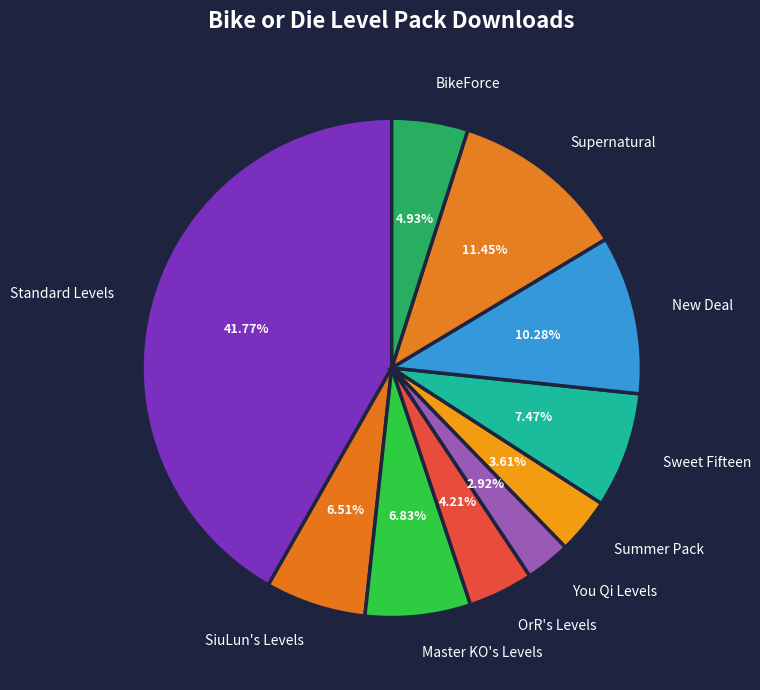

Is there any slice that represents more than half of the pie?

No